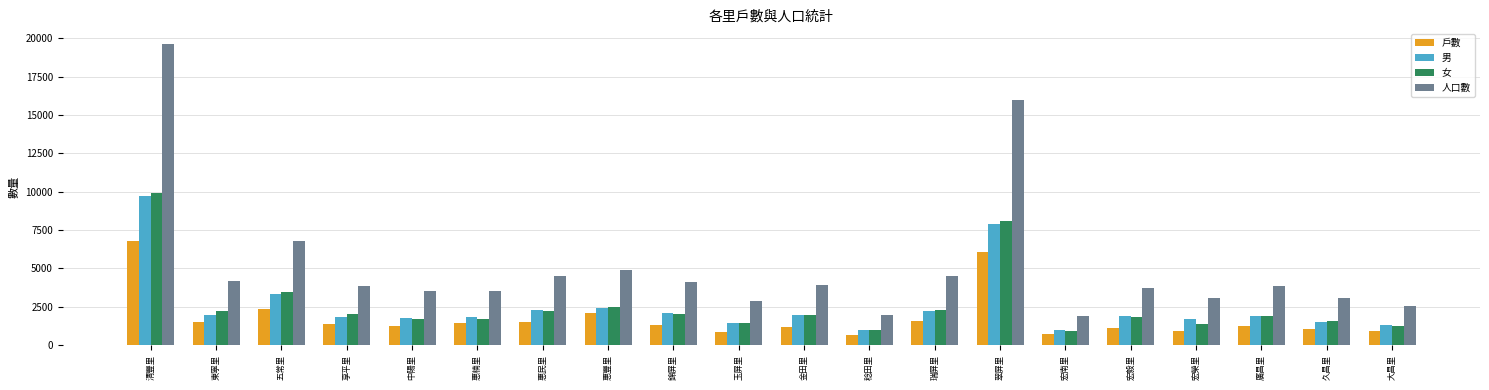

What is the difference between the maximum and minimum values in the 戶數 series?

6151